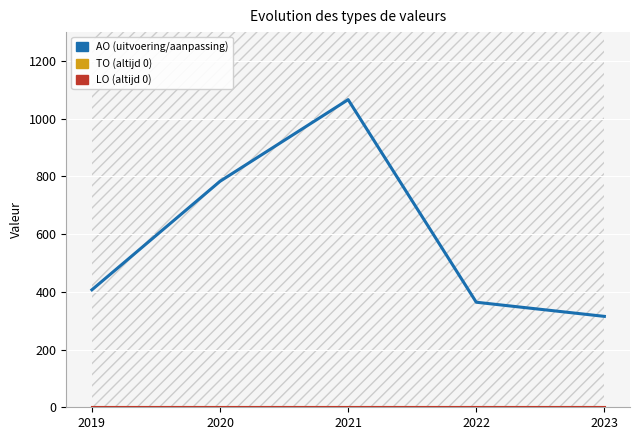

At which label is LO closest to 0?

2019